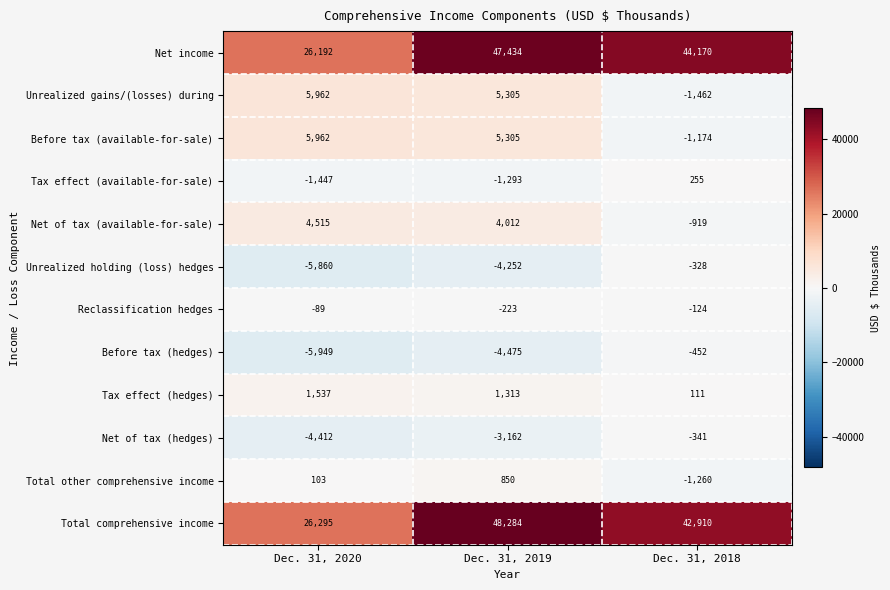

Which series changed the most between Dec. 31, 2020 and Dec. 31, 2018?

Net income